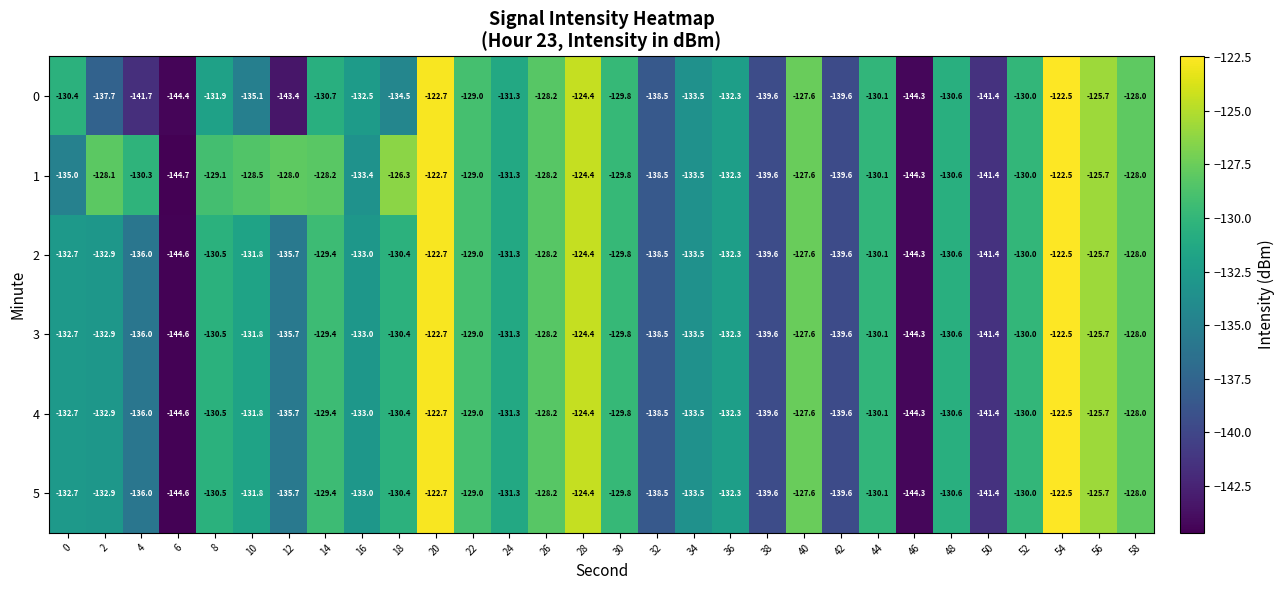

What is the total value across all series at 28?

-746.4